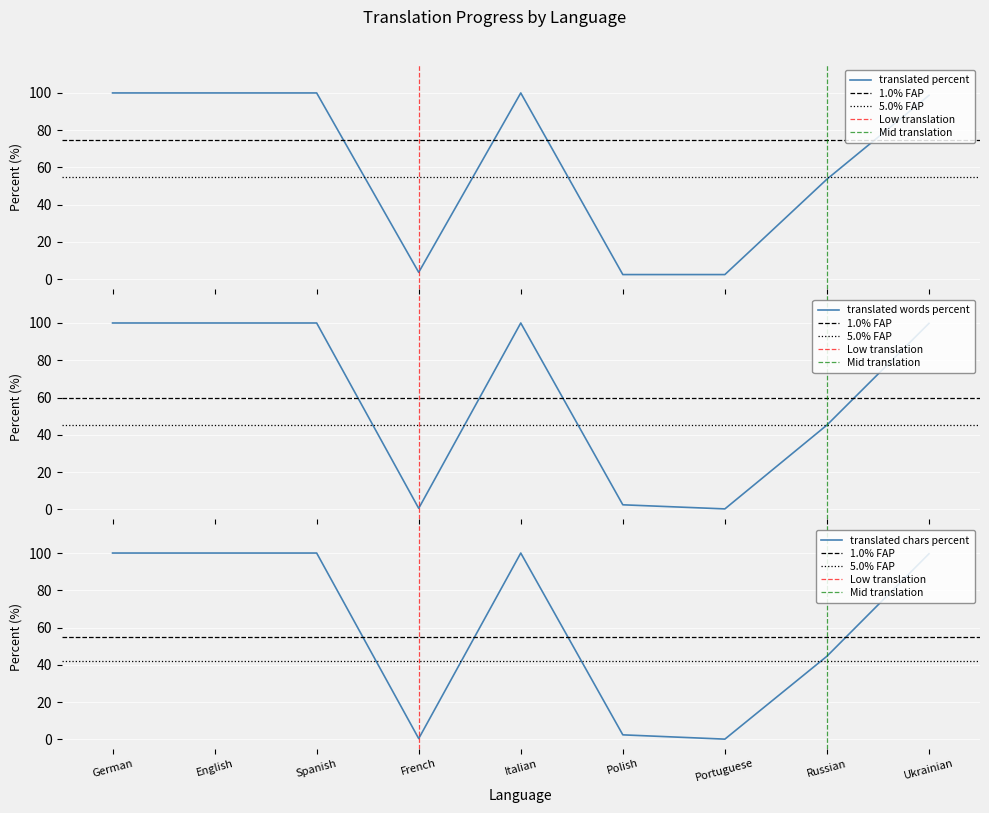

True or false: translated_words_percent has a value of 99.8 at Ukrainian.

True